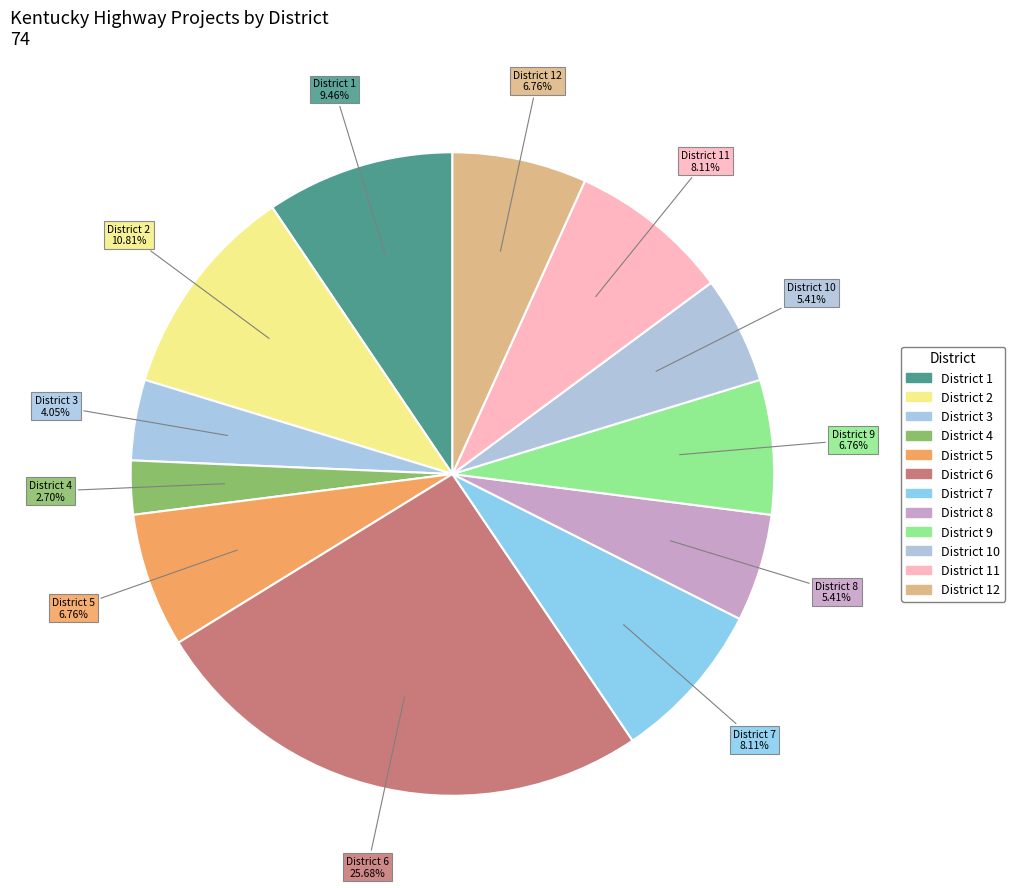

Count the number of slices in the pie.

12